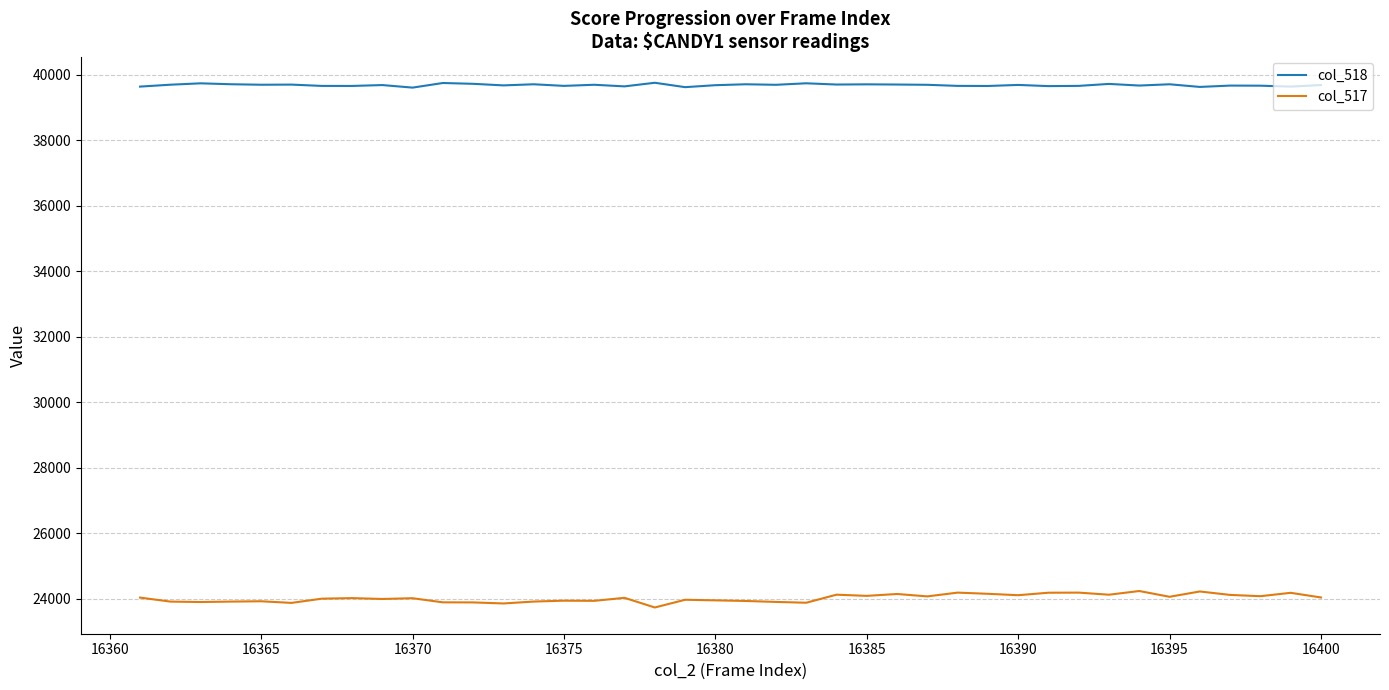

Which series has the largest total across all categories?

col_518